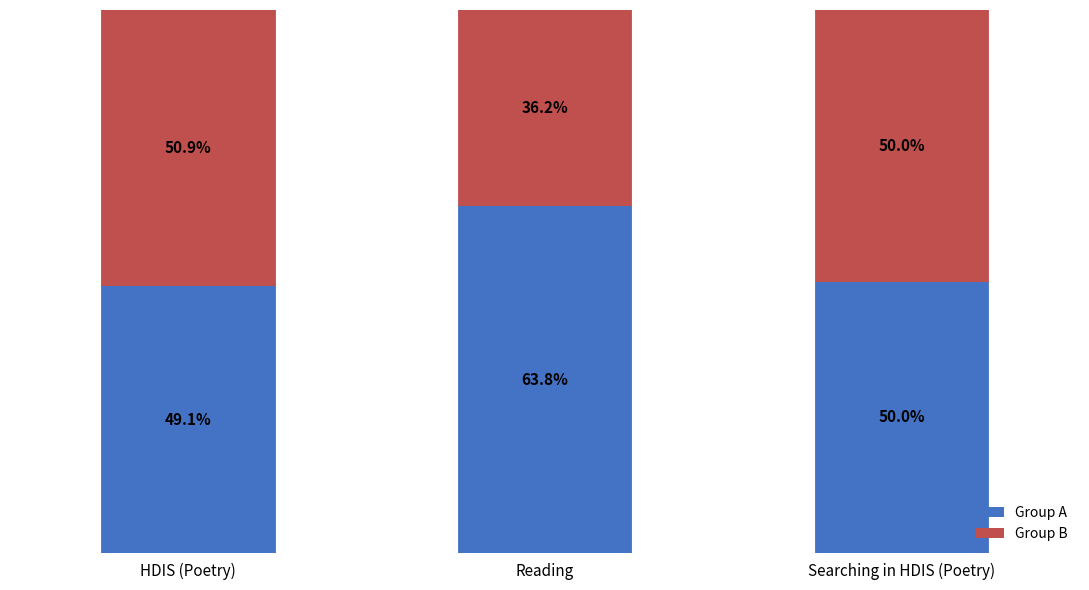

At which label does Group A reach its peak?

Reading